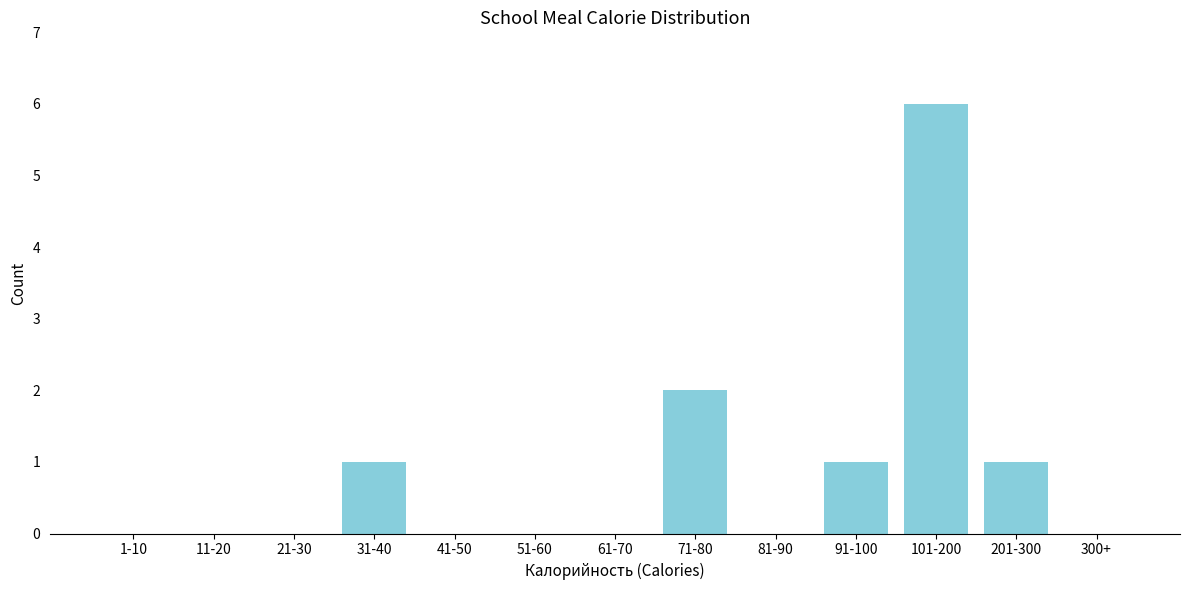

Reading left to right, extract all data points from this chart.

1-10=0	11-20=0	21-30=0	31-40=1	41-50=0	51-60=0	61-70=0	71-80=2	81-90=0	91-100=1	101-200=6	201-300=1	300+=0